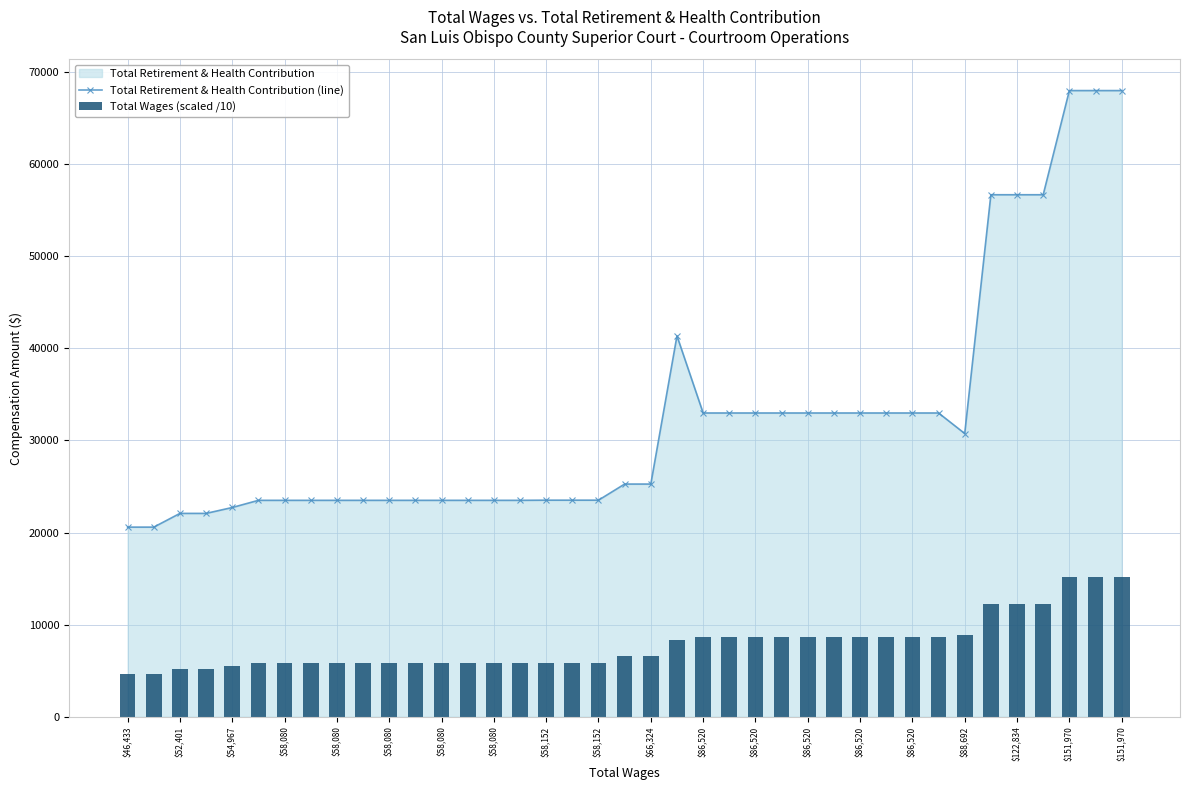

How many values in the Total Retirement & Health Contribution (line) series are below 25263?

19